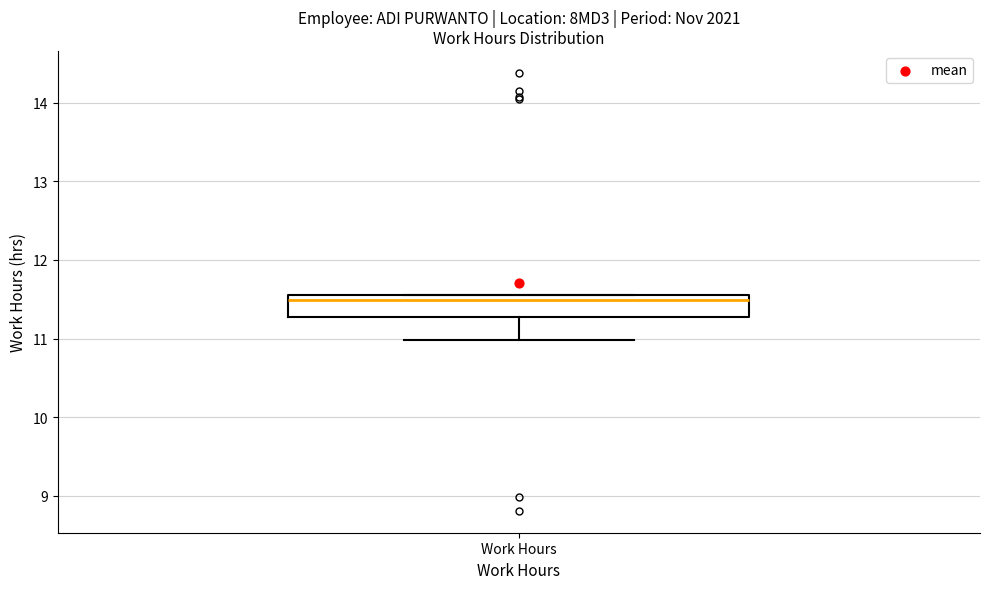

Transcribe this box plot: give where the median line is, the range the box spans, and where the two whiskers end, as read against the y-axis. The values are not printed on the chart, so give them approximately, as read against the axis.

median 11.5, box 11.3 to 11.6, whiskers 11.0 to 11.6